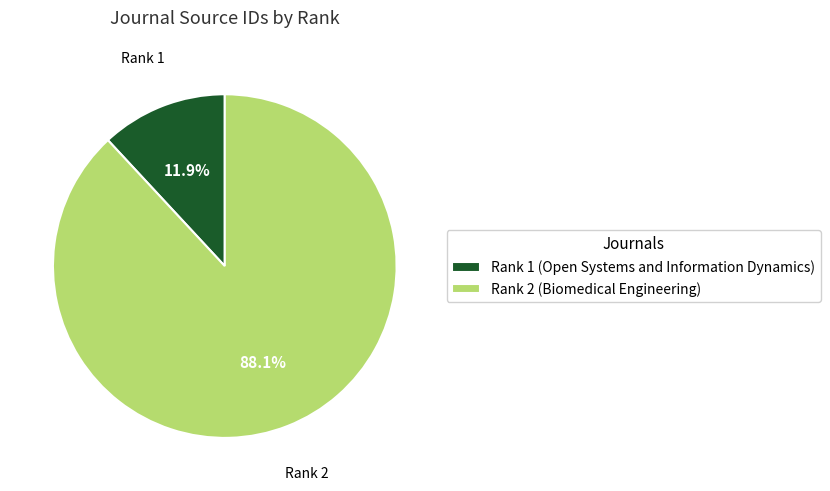

Combined, what portion of the pie is Rank 1 (Open Systems and Information Dynamics) and Rank 2 (Biomedical Engineering)?

100.0%